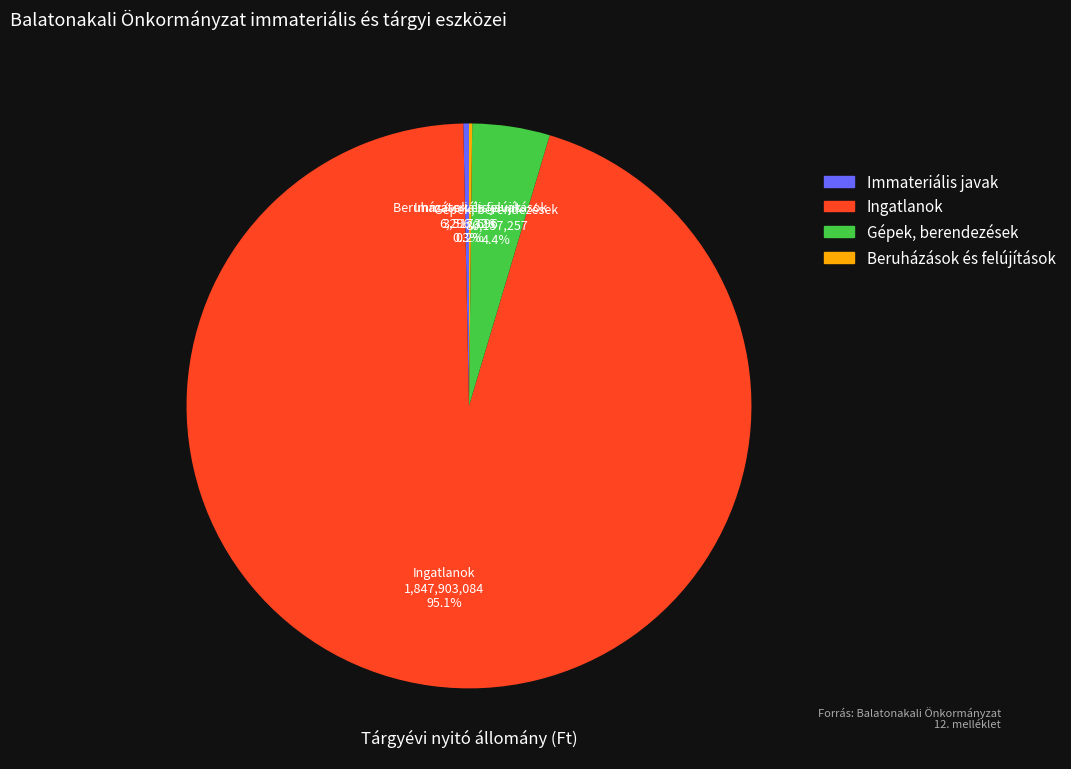

Does any single category account for the majority?

Yes